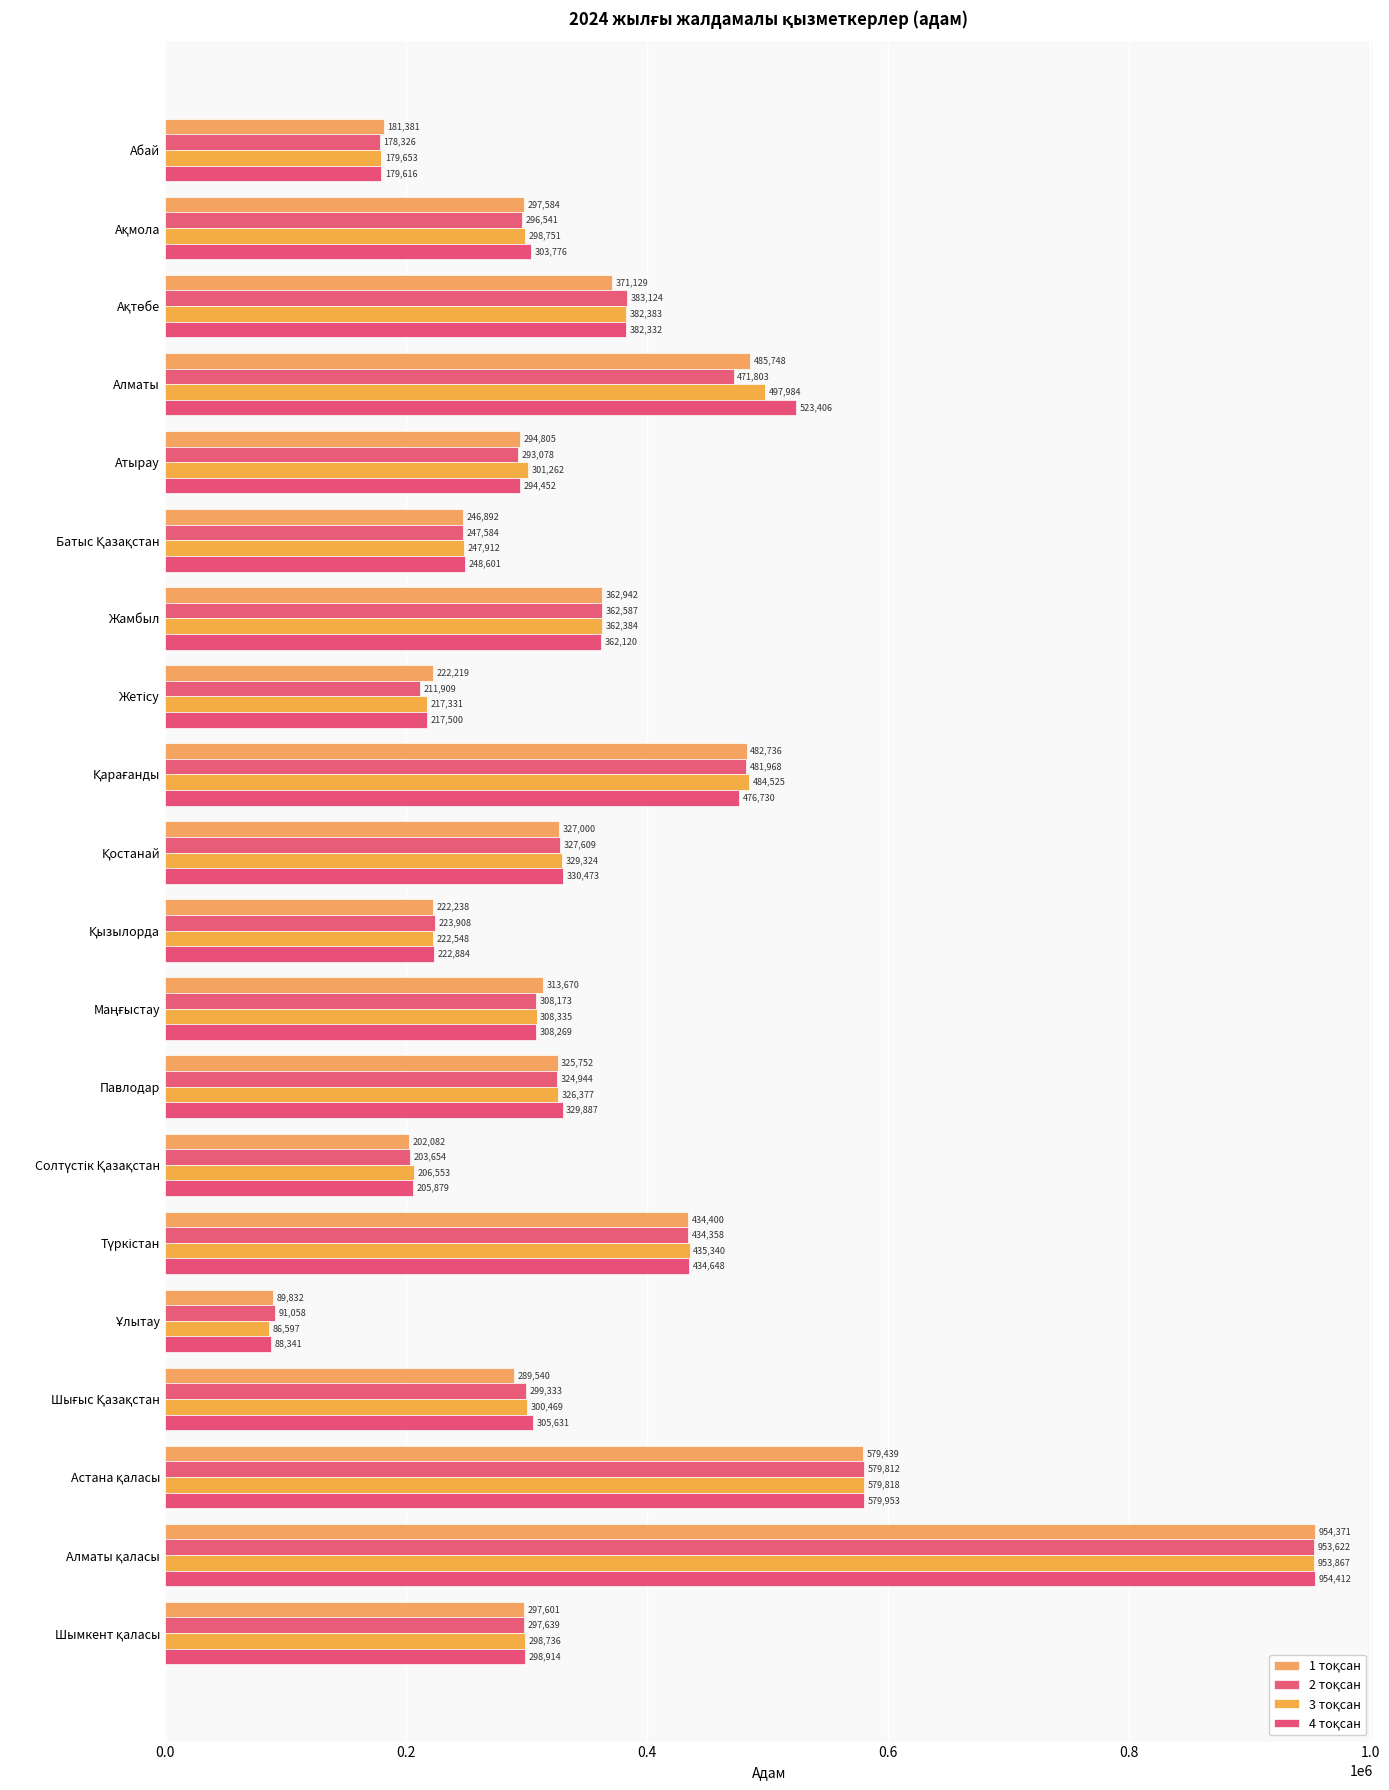

What is the difference between the maximum and minimum values in the 3 тоқсан series?

867270